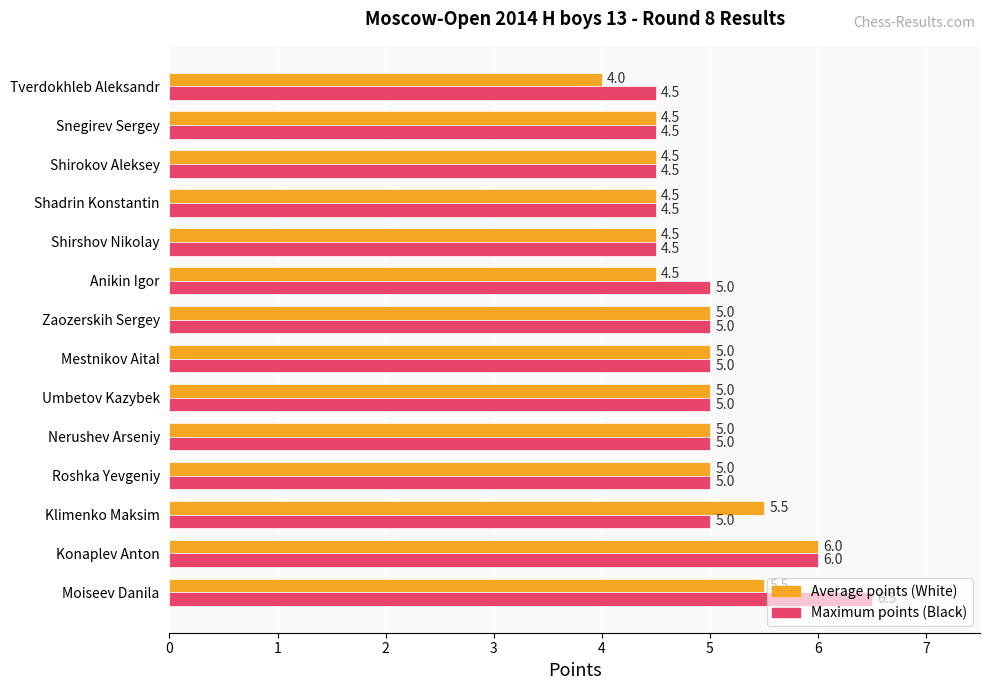

What is the average value of the Average points (White) series?

4.9